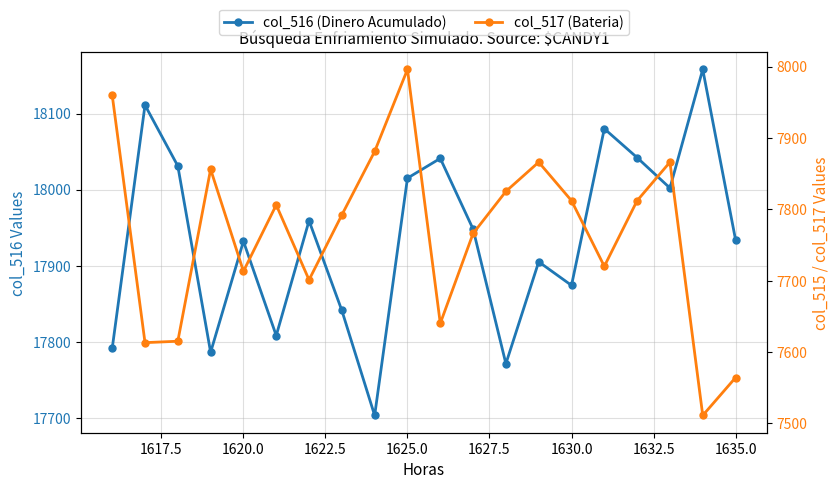

What is the difference between the maximum and minimum values in the col_517 (Bateria) series?

485